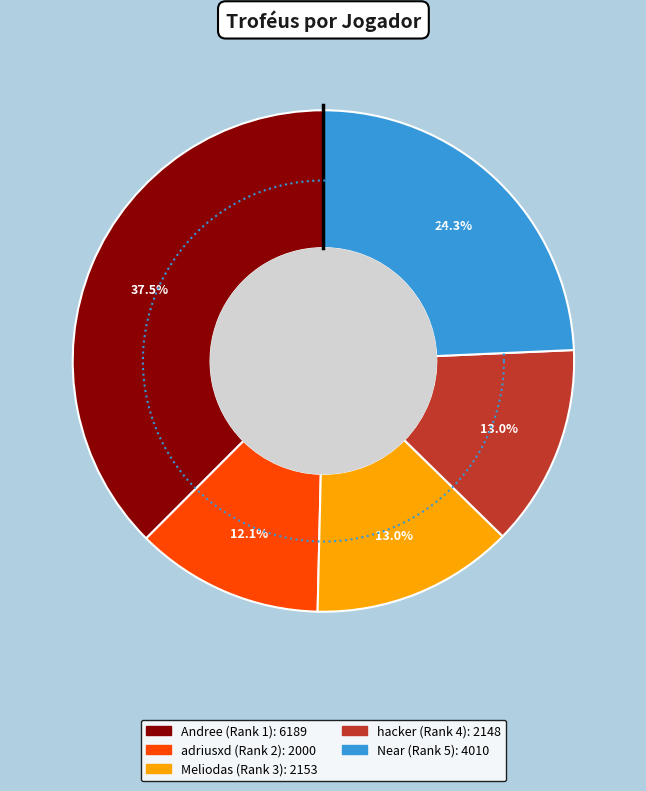

True or false: Near (Rank 5) accounts for 18% of the total.

False